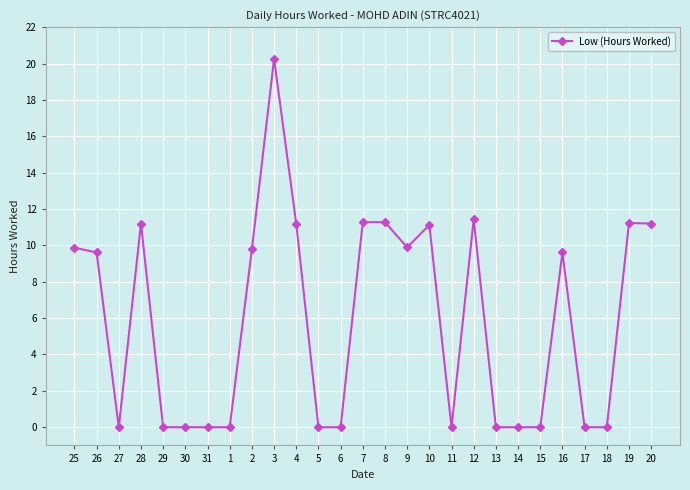

At which category does the data reach its first local valley?

27